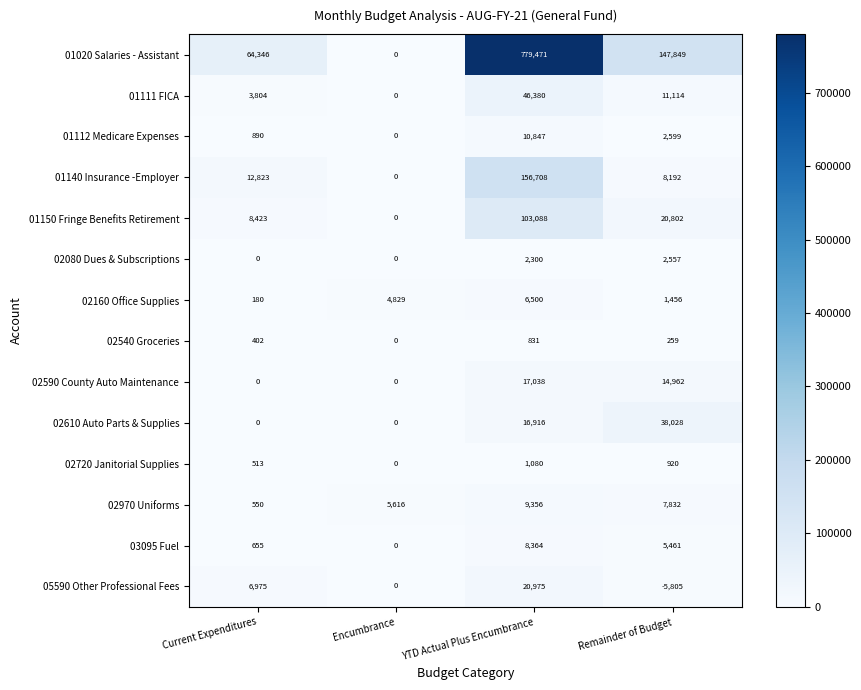

List the series in order of their peak value, lowest first.

02540 Groceries, 02720 Janitorial Supplies, 02080 Dues & Subscriptions, 02160 Office Supplies, 03095 Fuel, 02970 Uniforms, 01112 Medicare Expenses, 02590 County Auto Maintenance, 05590 Other Professional Fees, 02610 Auto Parts & Supplies, 01111 FICA, 01150 Fringe Benefits Retirement, 01140 Insurance -Employer, 01020 Salaries - Assistant